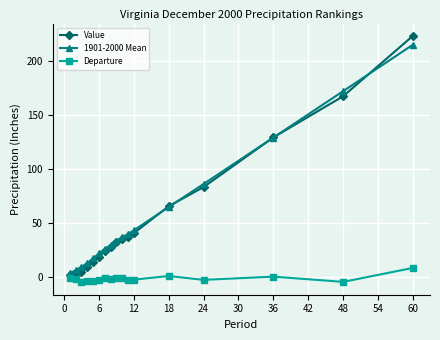

Which series has the largest range (max minus min)?

Value